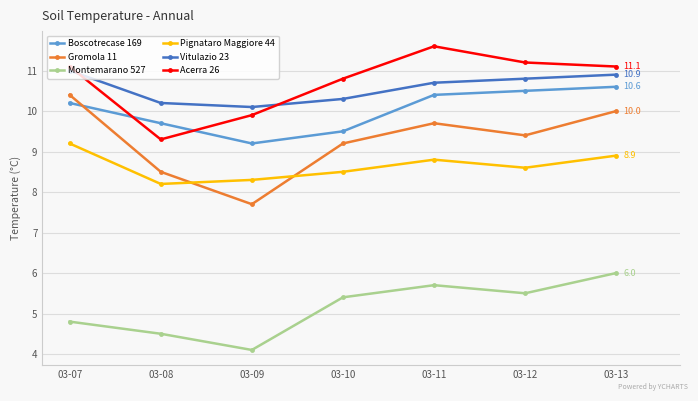

What is the difference between the maximum and minimum values in the Vitulazio 23 series?

0.9